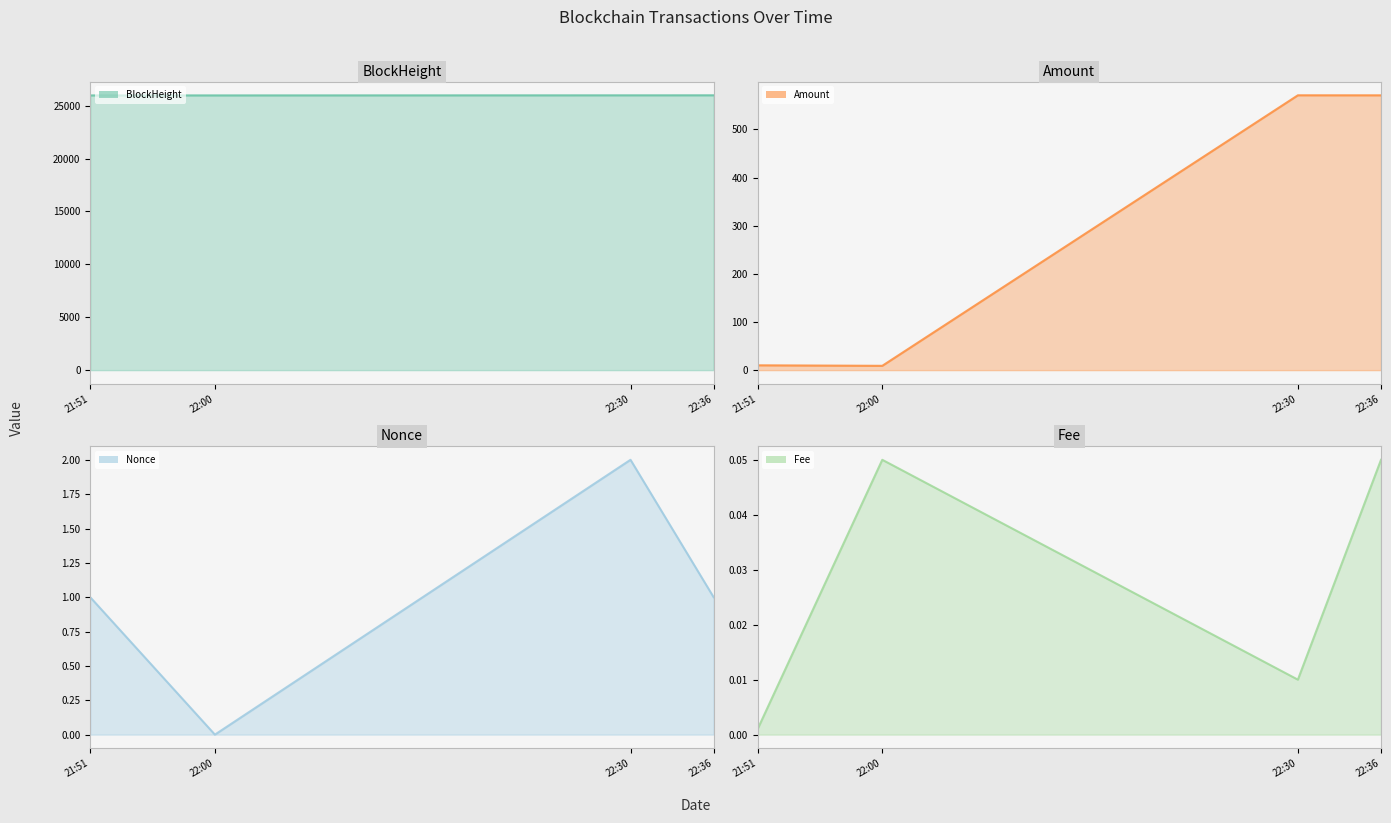

The Amount series shows 571.0 at 22:30. True or false?

True